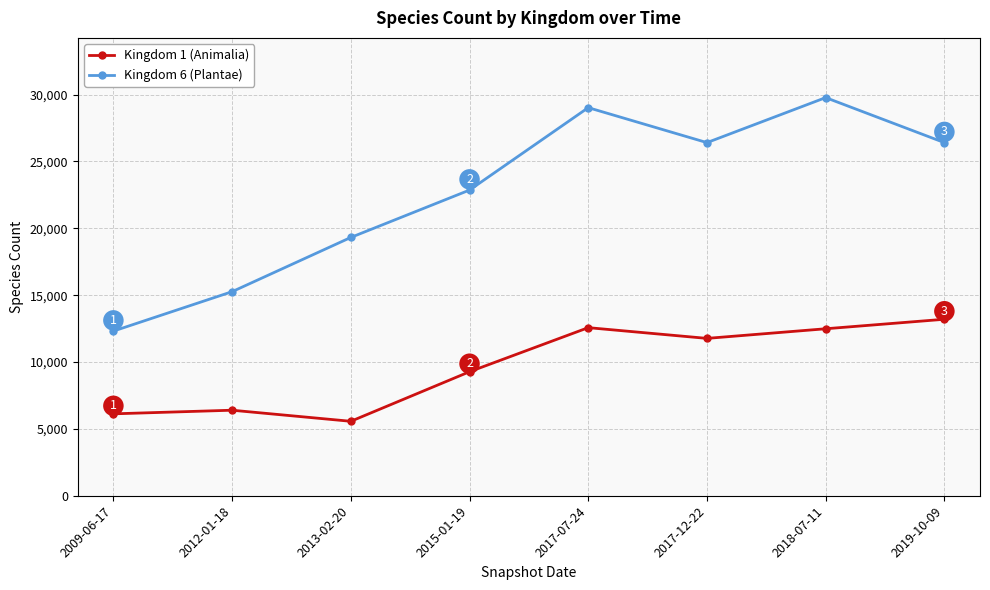

Is the value of Kingdom 6 (Plantae) at 2017-07-24 greater than the value of Kingdom 1 (Animalia) at 2012-01-18?

Yes